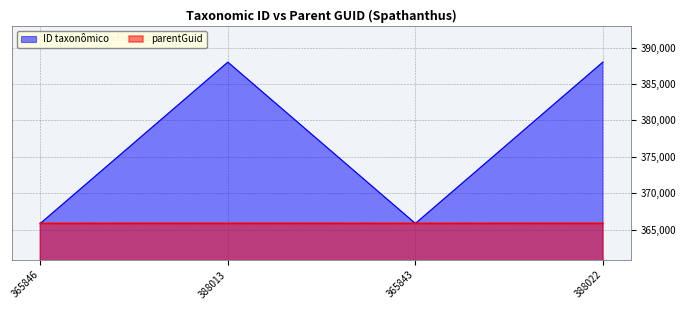

The parentGuid series shows 650309 at 388013. True or false?

False